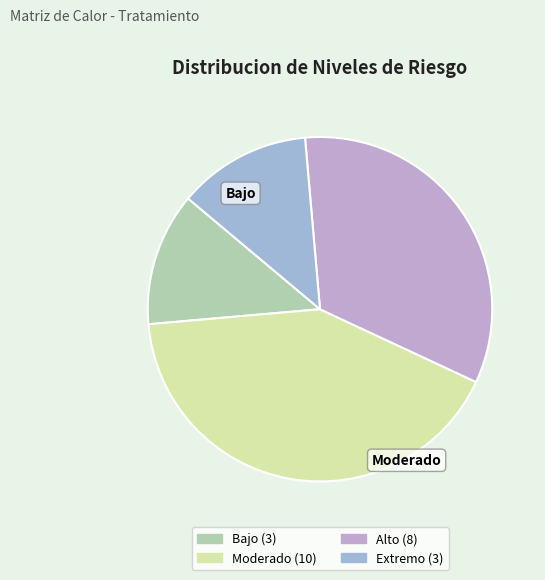

How many slices are in this pie chart?

4